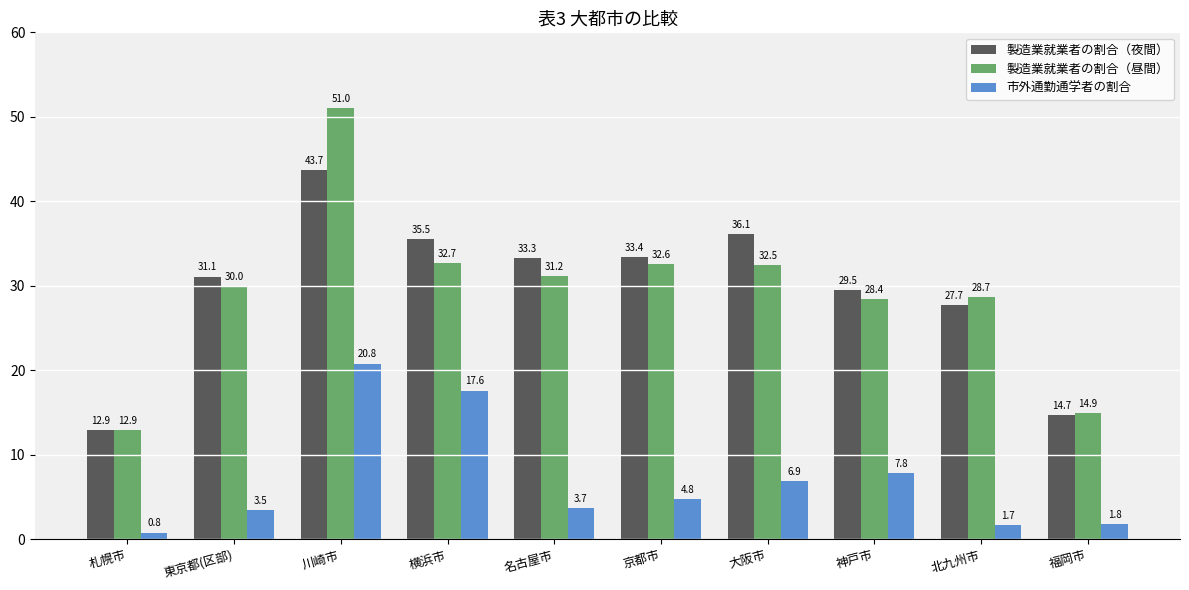

Is it true that 製造業就業者の割合（昼間） equals 7.7 at 札幌市?

False